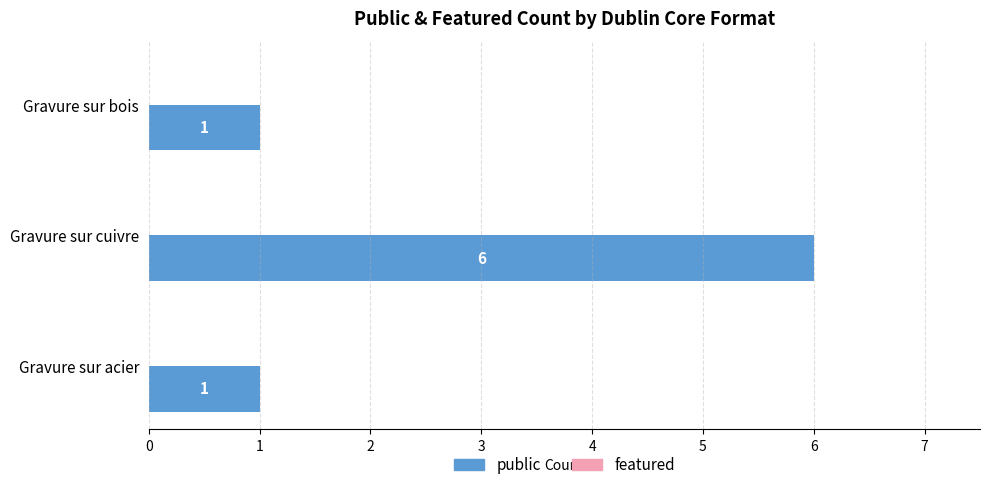

What is the change in value from Gravure sur cuivre to Gravure sur acier?

-5